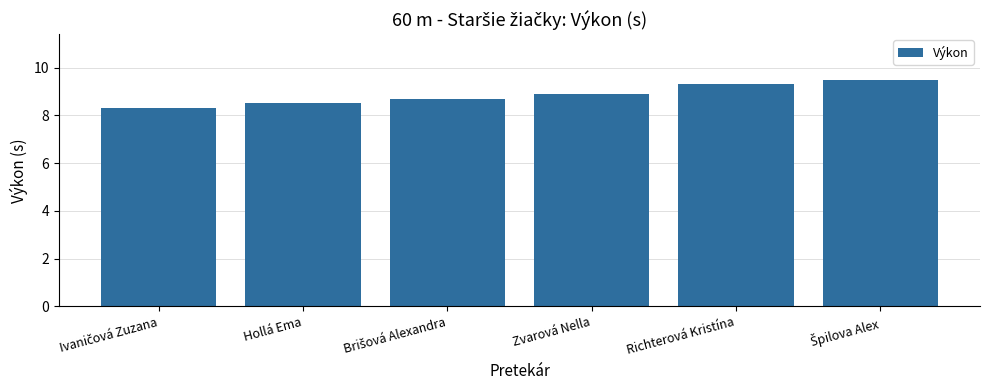

What is the approximate value at Hollá Ema?

8.5